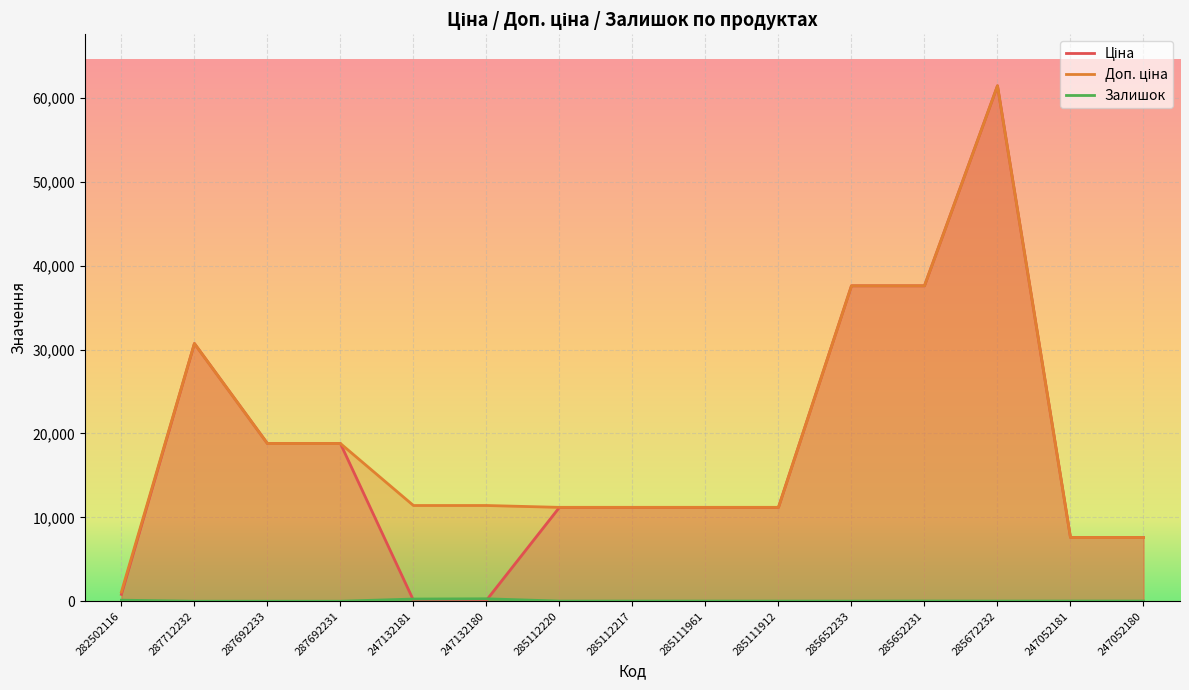

The value of Ціна at 285111961 is 17692.5. True or false?

False